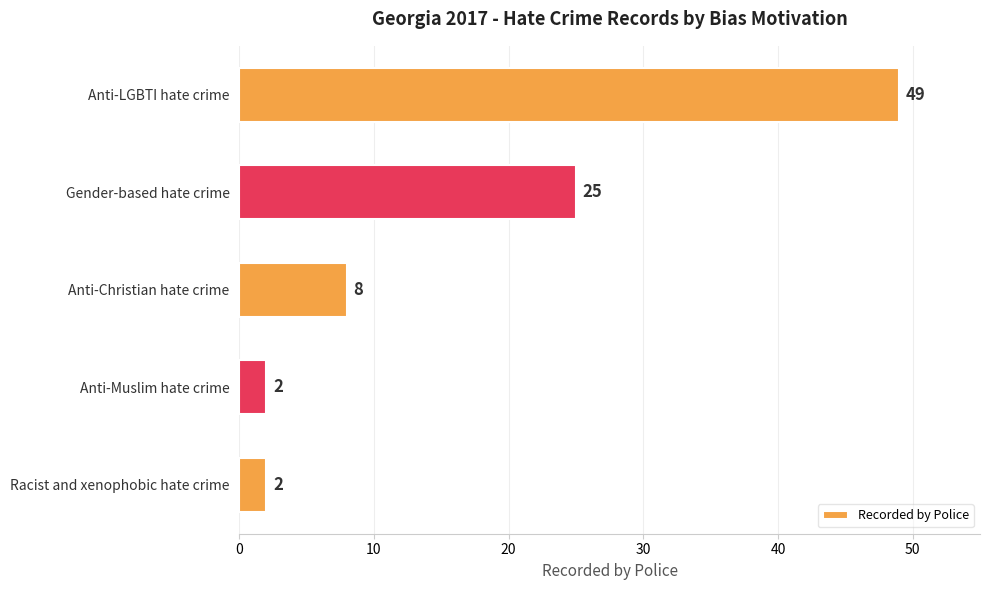

The value at Gender-based hate crime is 37. True or false?

False